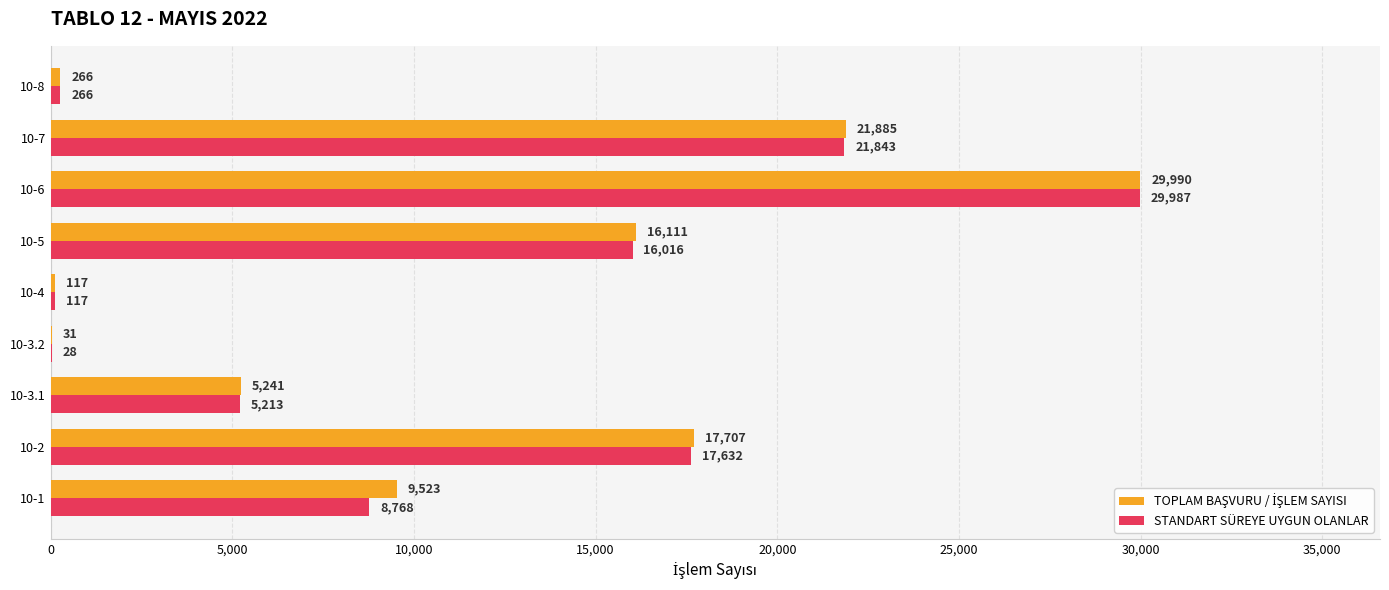

What is the approximate value of STANDART SÜREYE UYGUN OLANLAR at 10-1, to the nearest 100?

8800